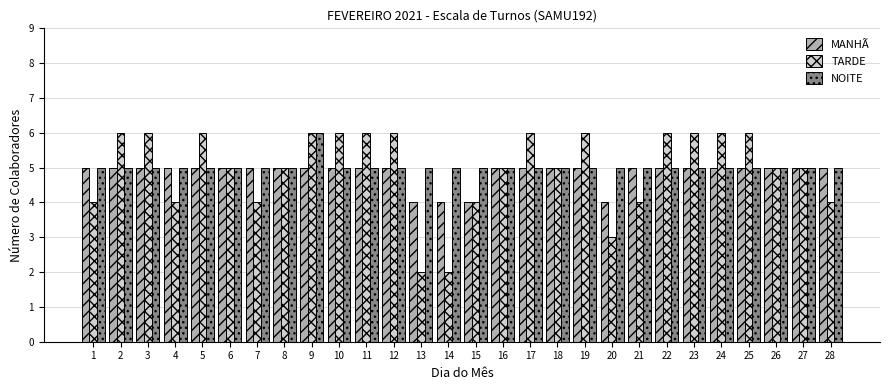

Which series changed the most between 4 and 5?

TARDE